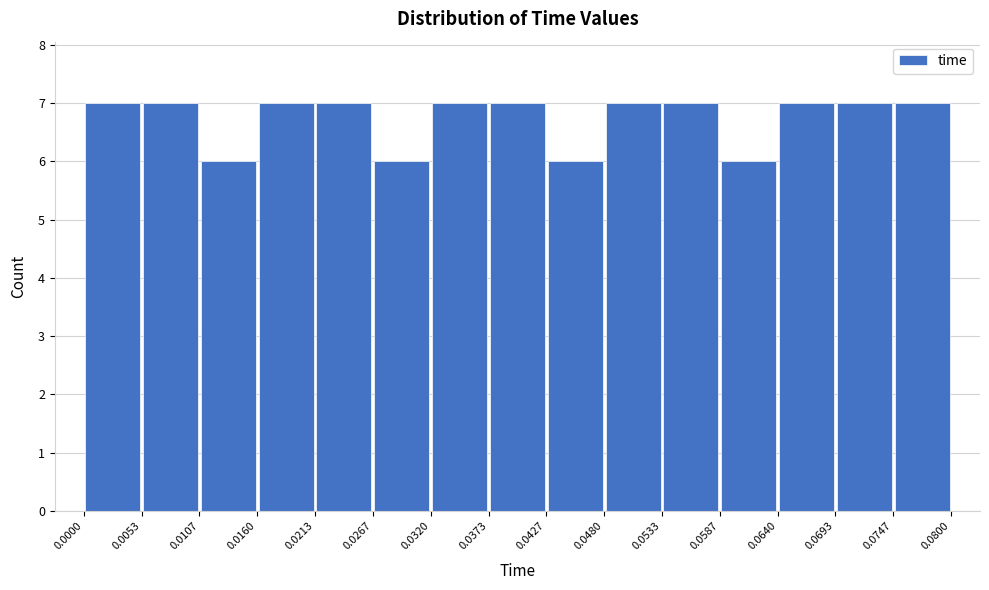

Reading left to right, list every bar in this chart as the range it spans on the x-axis followed by its height. The values are not printed on the chart, so give them approximately, as read against the axis.

0.0000 to 0.0053: 7
0.0053 to 0.0107: 7
0.0107 to 0.0160: 6
0.0160 to 0.0213: 7
0.0213 to 0.0267: 7
0.0267 to 0.0320: 6
0.0320 to 0.0373: 7
0.0373 to 0.0427: 7
0.0427 to 0.0480: 6
0.0480 to 0.0533: 7
0.0533 to 0.0587: 7
0.0587 to 0.0640: 6
0.0640 to 0.0693: 7
0.0693 to 0.0747: 7
0.0747 to 0.0800: 7